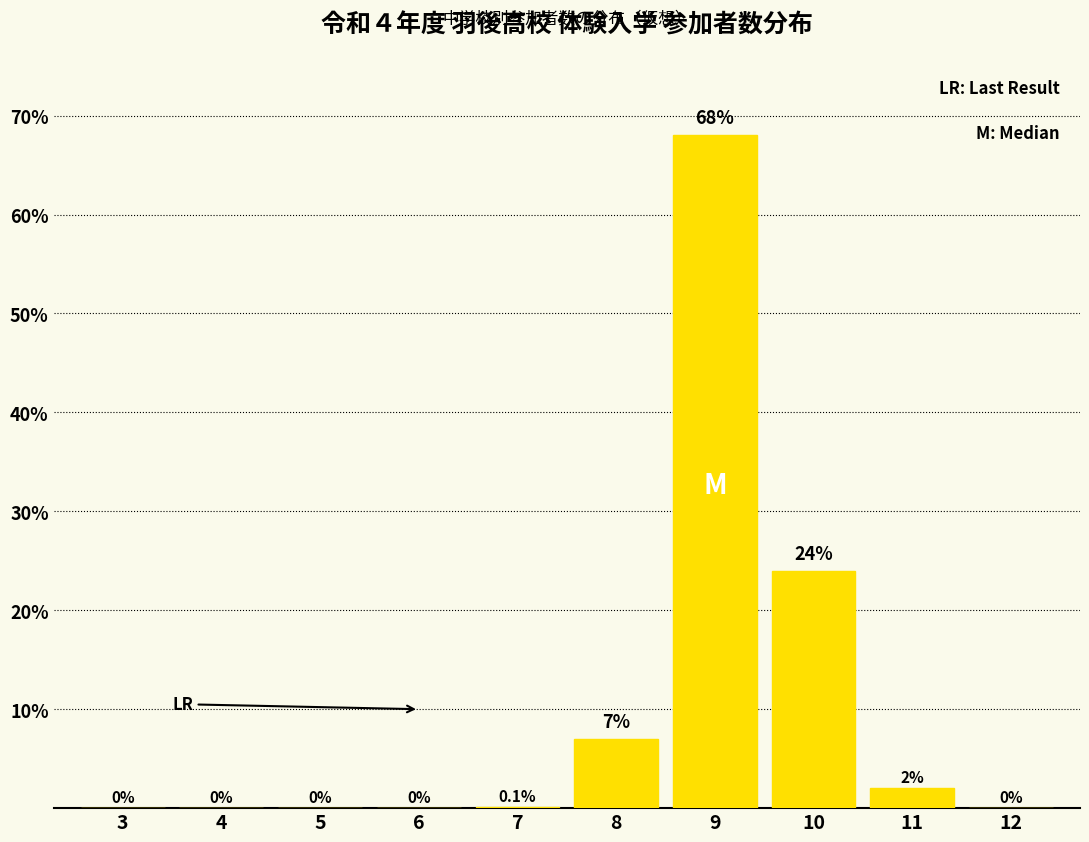

Reading left to right, list all the values displayed in this chart.

3=0.0	4=0.0	5=0.0	6=0.0	7=0.1	8=7.0	9=68.0	10=24.0	11=2.0	12=0.0